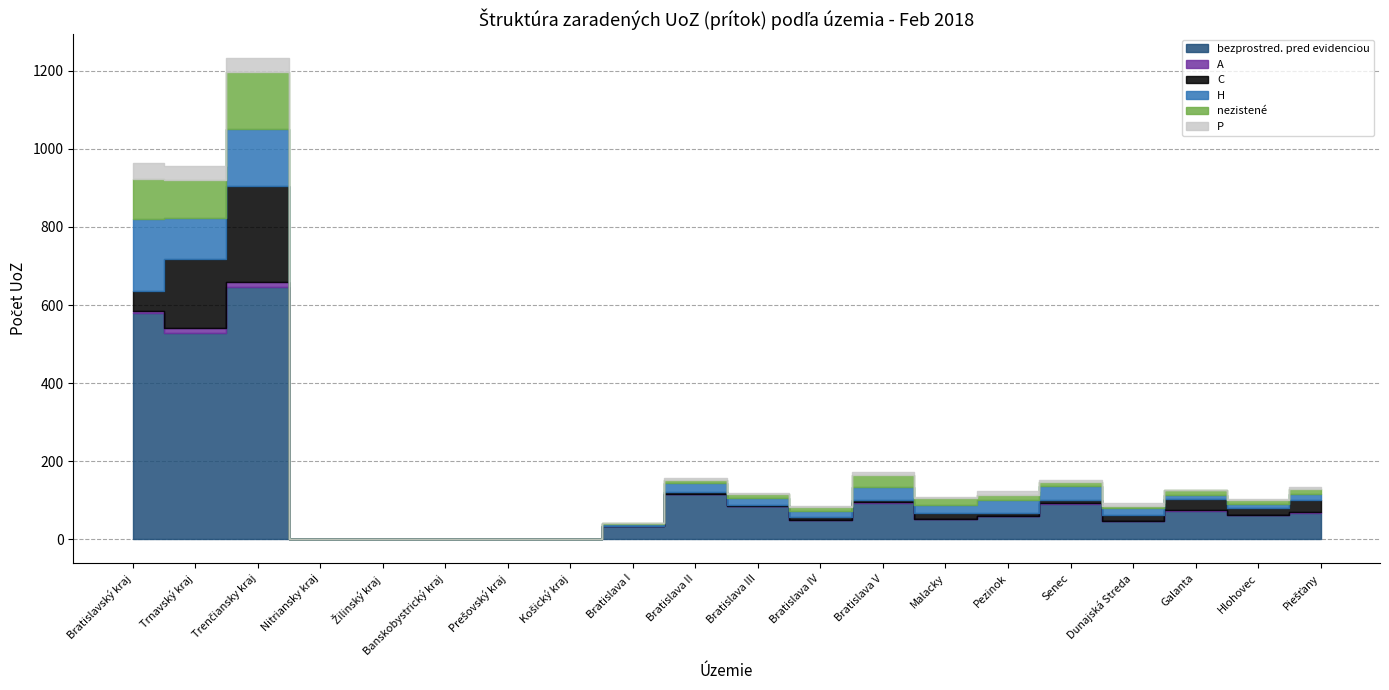

Where do nezistené and H first cross each other?

Dunajská Streda and Galanta